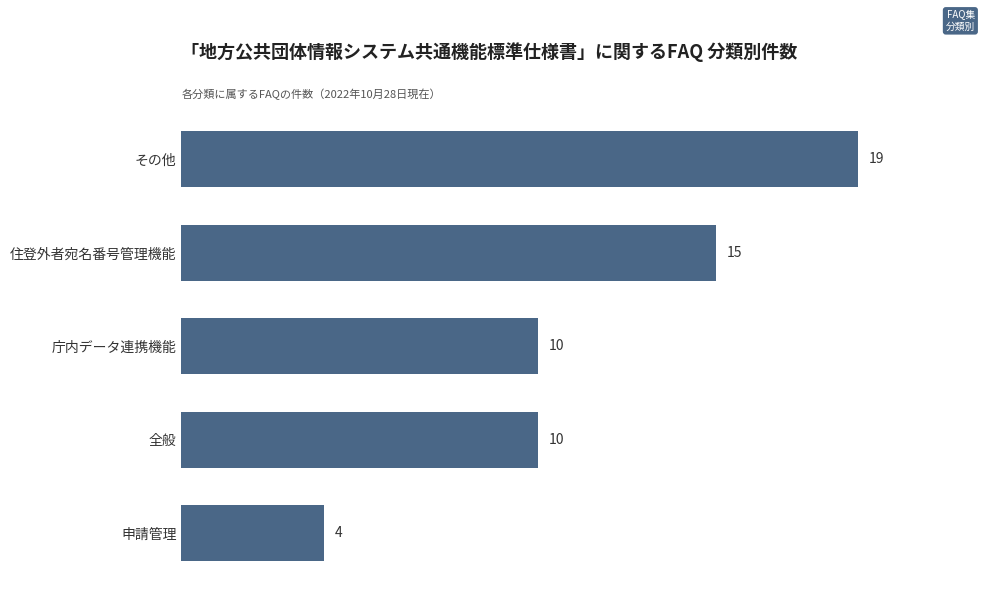

What is the sum of all values?

58